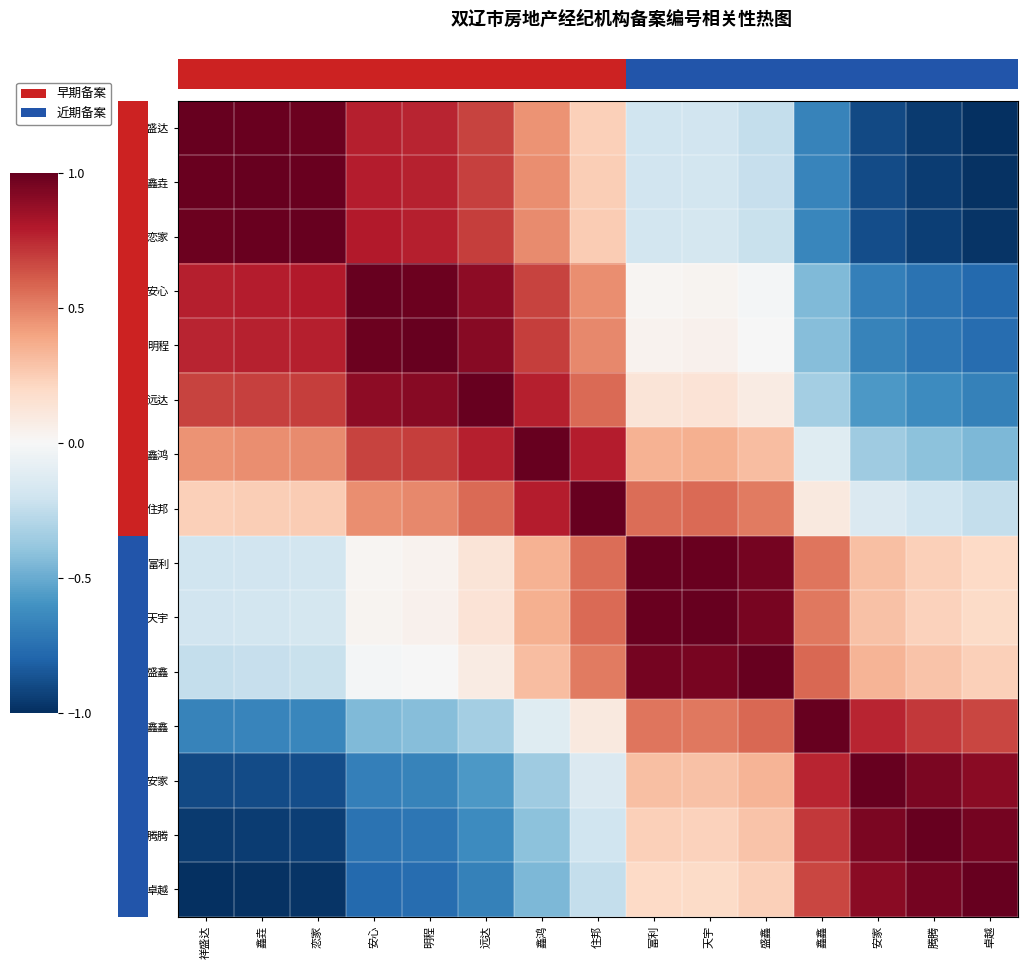

At which category is the sum across all series the highest?

天宇